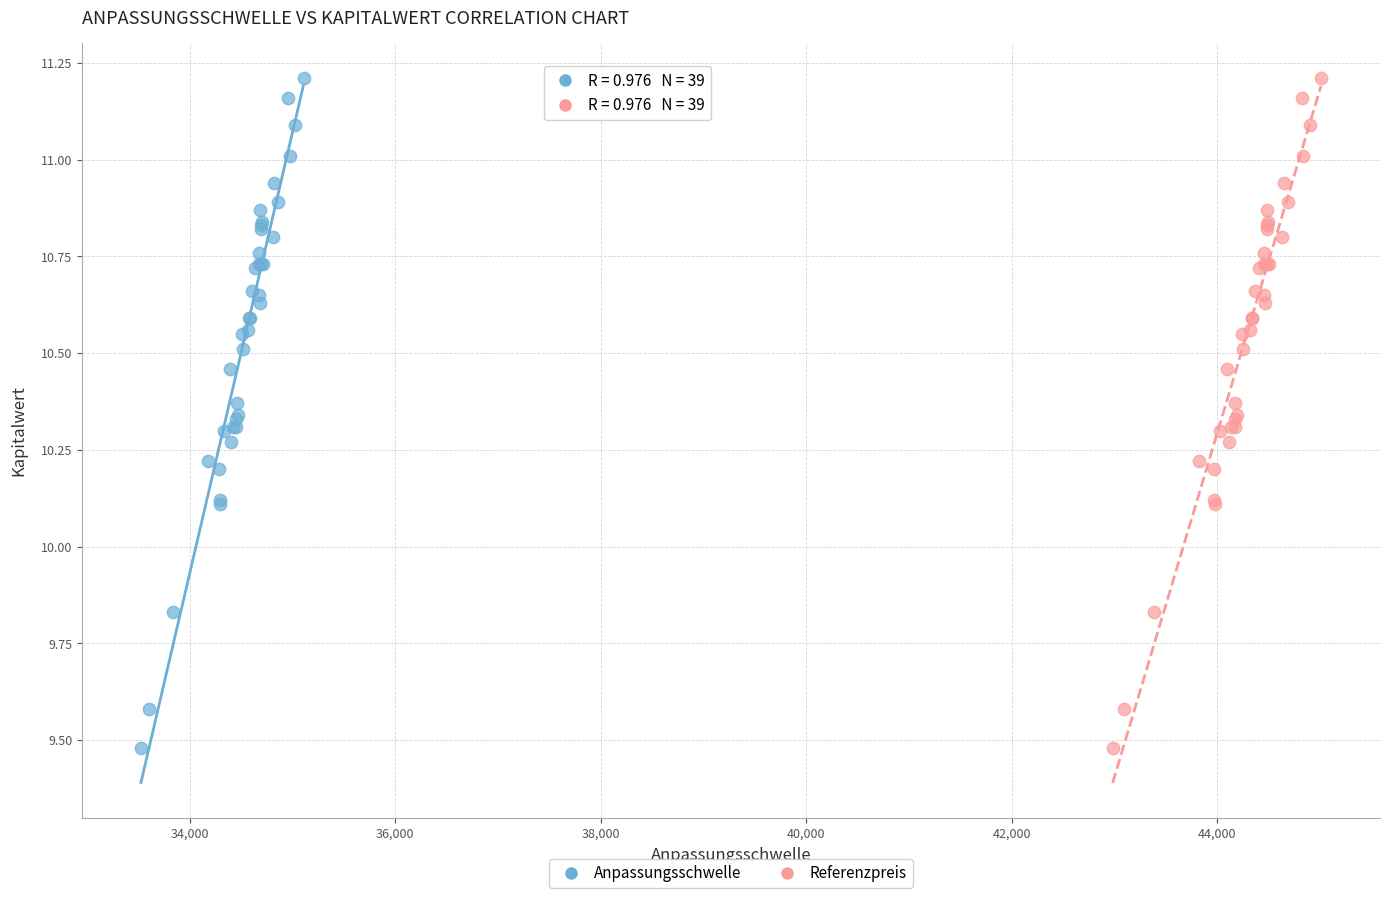

What are all the series names shown in the legend?

Anpassungsschwelle, Referenzpreis